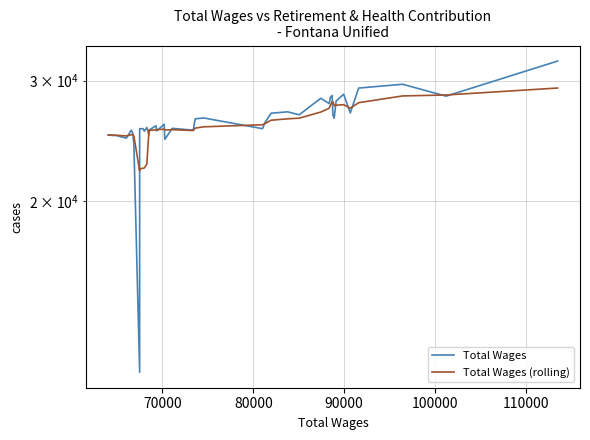

How many values in the Total Wages series are below 25905?

20